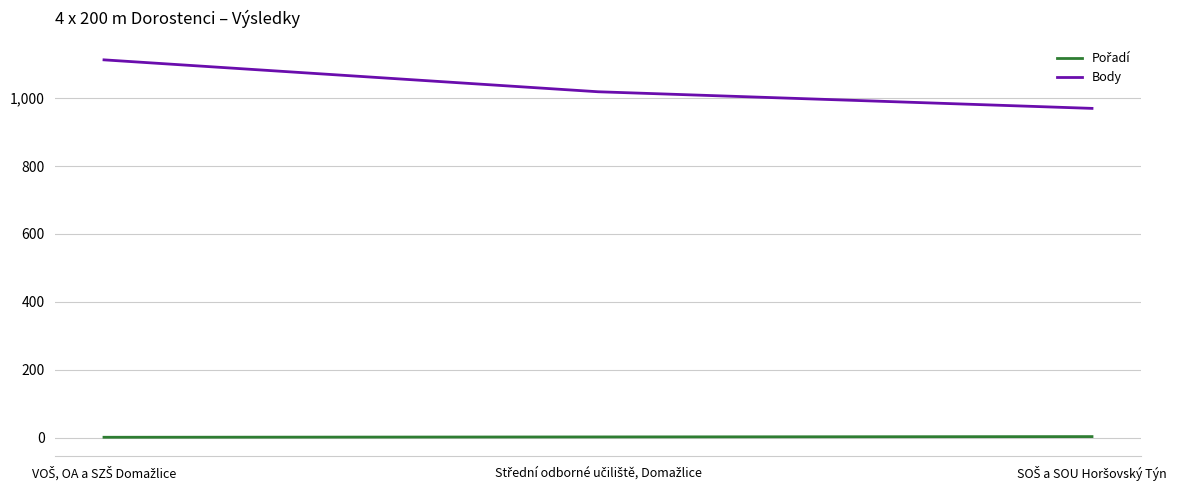

What is the difference between the maximum and second lowest values in the Body series?

94